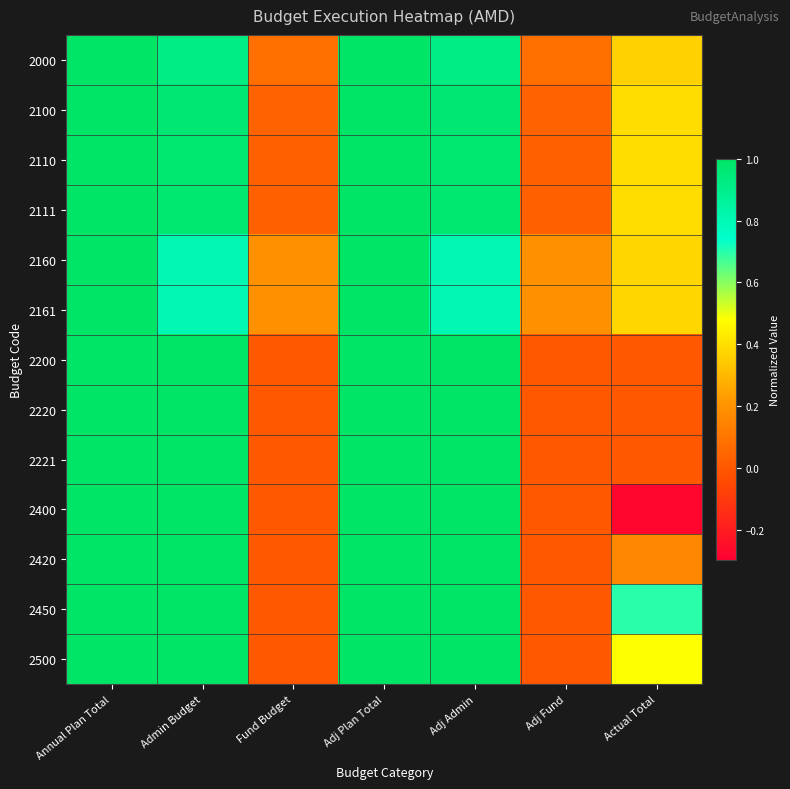

Reading left to right, transcribe all the data shown in this chart.

2000: Annual Plan Total=1.0	Admin Budget=0.9	Fund Budget=0.1	Adj Plan Total=1.0	Adj Admin=0.9	Adj Fund=0.1	Actual Total=0.4
2100: Annual Plan Total=1.0	Admin Budget=1.0	Fund Budget=0.0	Adj Plan Total=1.0	Adj Admin=1.0	Adj Fund=0.0	Actual Total=0.4
2110: Annual Plan Total=1.0	Admin Budget=1.0	Fund Budget=0.0	Adj Plan Total=1.0	Adj Admin=1.0	Adj Fund=0.0	Actual Total=0.4
2111: Annual Plan Total=1.0	Admin Budget=1.0	Fund Budget=0.0	Adj Plan Total=1.0	Adj Admin=1.0	Adj Fund=0.0	Actual Total=0.4
2160: Annual Plan Total=1.0	Admin Budget=0.8	Fund Budget=0.2	Adj Plan Total=1.0	Adj Admin=0.8	Adj Fund=0.2	Actual Total=0.4
2161: Annual Plan Total=1.0	Admin Budget=0.8	Fund Budget=0.2	Adj Plan Total=1.0	Adj Admin=0.8	Adj Fund=0.2	Actual Total=0.4
2200: Annual Plan Total=1.0	Admin Budget=1.0	Fund Budget=0.0	Adj Plan Total=1.0	Adj Admin=1.0	Adj Fund=0.0	Actual Total=0.0
2220: Annual Plan Total=1.0	Admin Budget=1.0	Fund Budget=0.0	Adj Plan Total=1.0	Adj Admin=1.0	Adj Fund=0.0	Actual Total=0.0
2221: Annual Plan Total=1.0	Admin Budget=1.0	Fund Budget=0.0	Adj Plan Total=1.0	Adj Admin=1.0	Adj Fund=0.0	Actual Total=0.0
2400: Annual Plan Total=1.0	Admin Budget=1.0	Fund Budget=0.0	Adj Plan Total=1.0	Adj Admin=1.0	Adj Fund=0.0	Actual Total=-0.3
2420: Annual Plan Total=1.0	Admin Budget=1.0	Fund Budget=0.0	Adj Plan Total=1.0	Adj Admin=1.0	Adj Fund=0.0	Actual Total=0.2
2450: Annual Plan Total=1.0	Admin Budget=1.0	Fund Budget=0.0	Adj Plan Total=1.0	Adj Admin=1.0	Adj Fund=0.0	Actual Total=0.7
2500: Annual Plan Total=1.0	Admin Budget=1.0	Fund Budget=0.0	Adj Plan Total=1.0	Adj Admin=1.0	Adj Fund=0.0	Actual Total=0.5